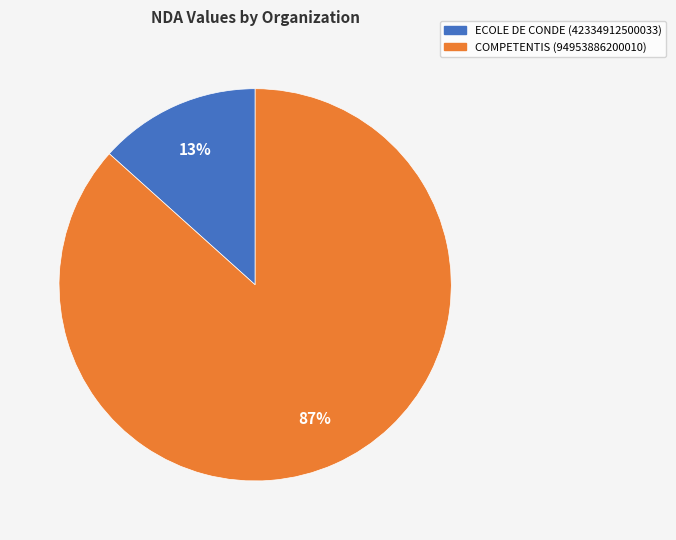

Is there any slice that represents more than half of the pie?

Yes